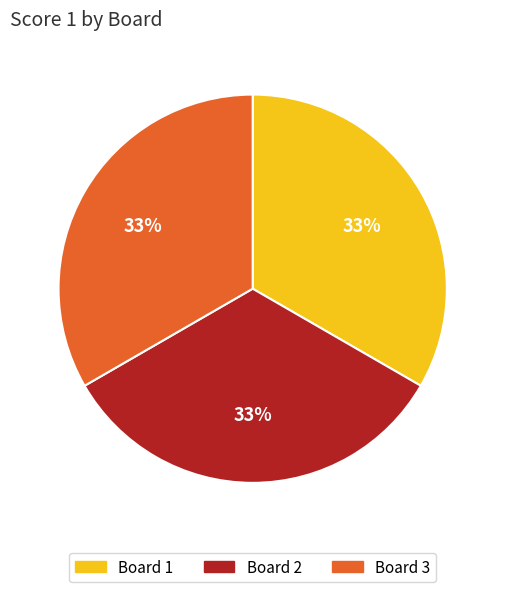

How many slices are in this pie chart?

3